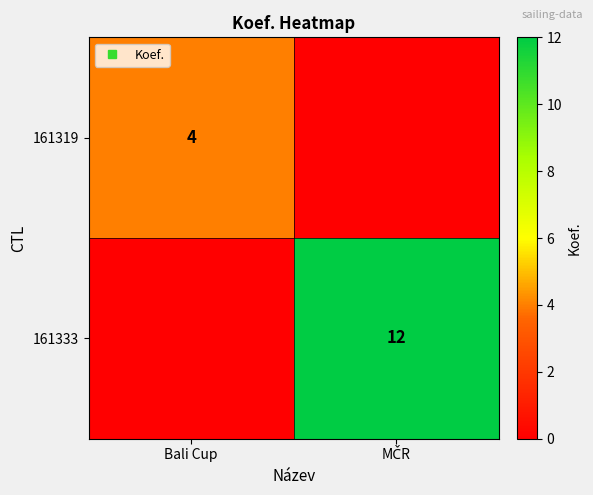

Count the number of data series in this chart.

2